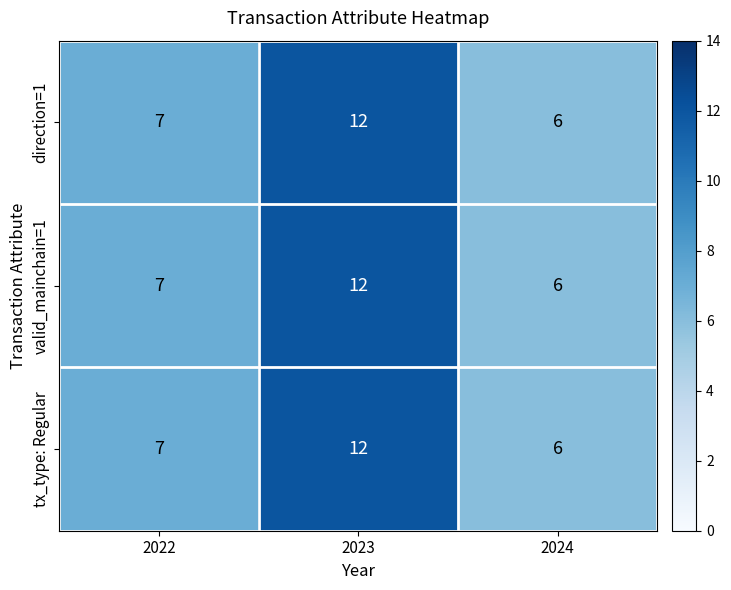

True or false: tx_type: Regular has a value of 17 at 2023.

False